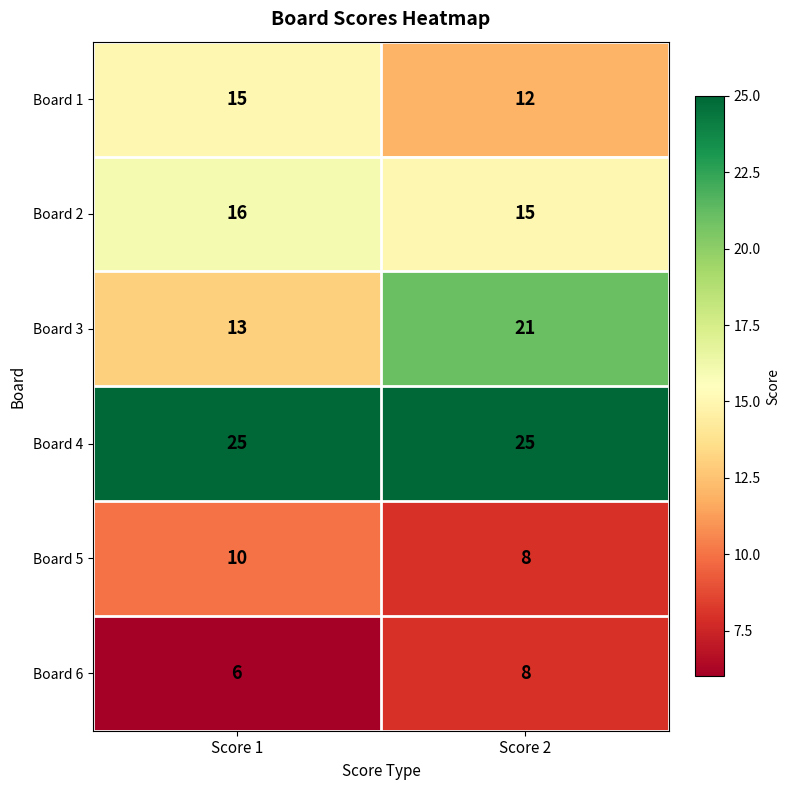

What is the sum of all Board 2 values?

31